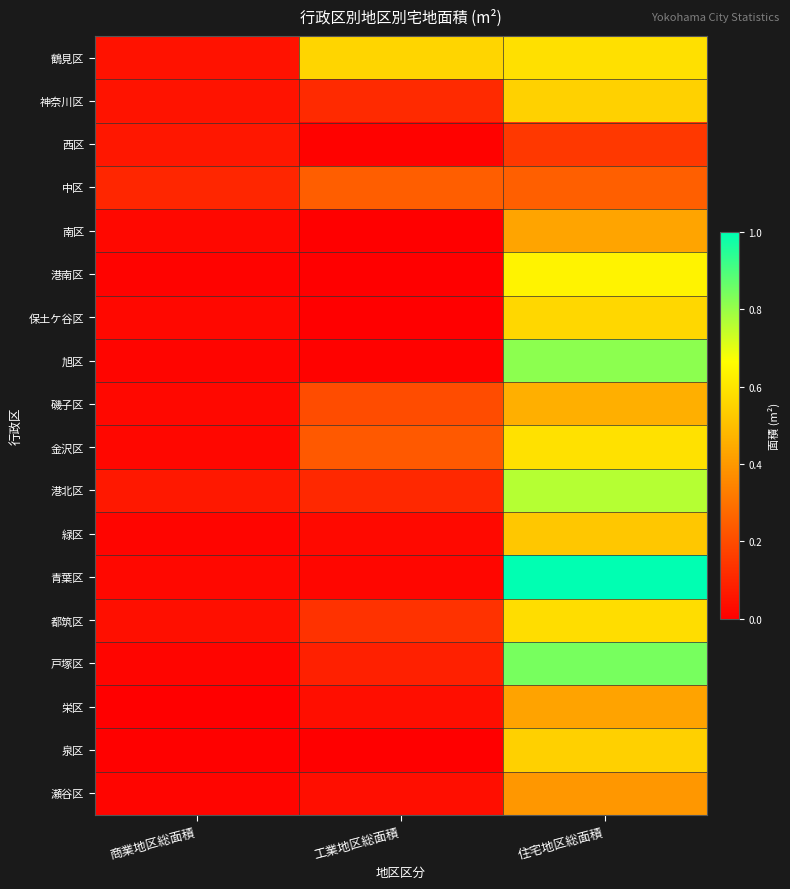

What is the difference between the highest and lowest values at 工業地区総面積?

0.6